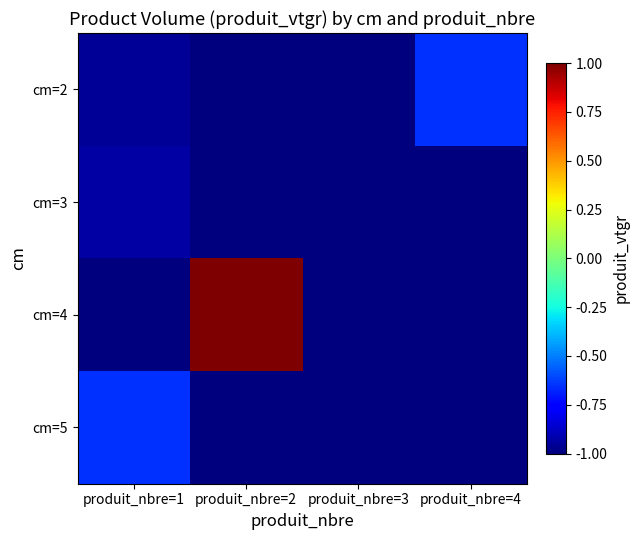

How many series are shown in this chart?

4